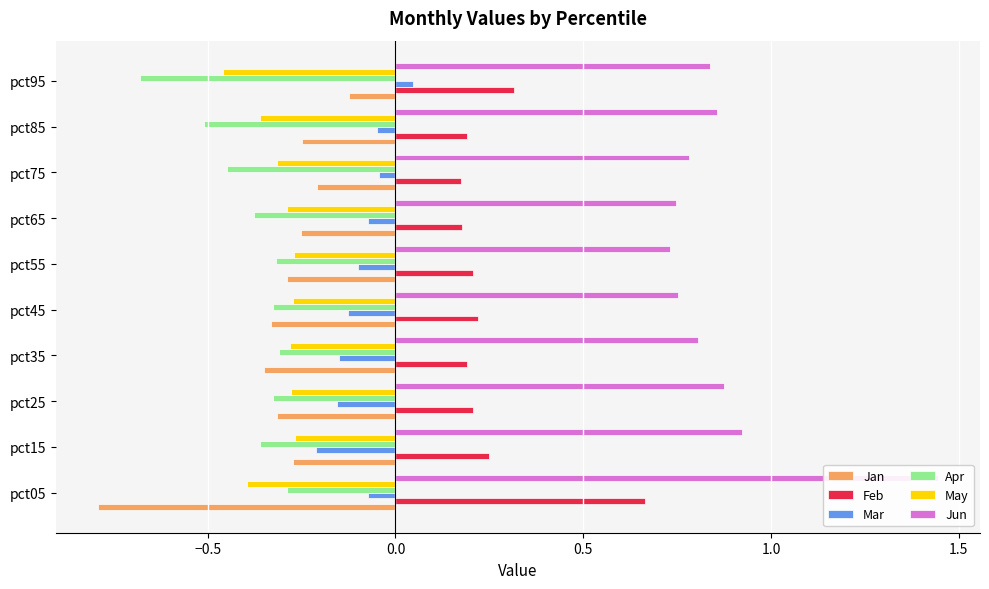

The value of Jan at pct05 is -0.8. True or false?

True